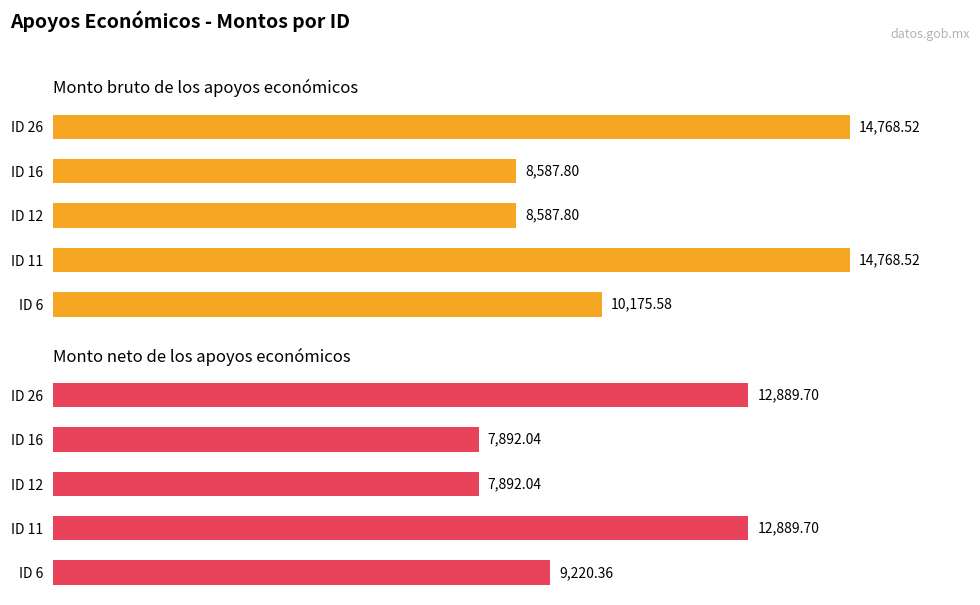

Which series has the largest range (max minus min)?

Monto bruto de los apoyos económicos